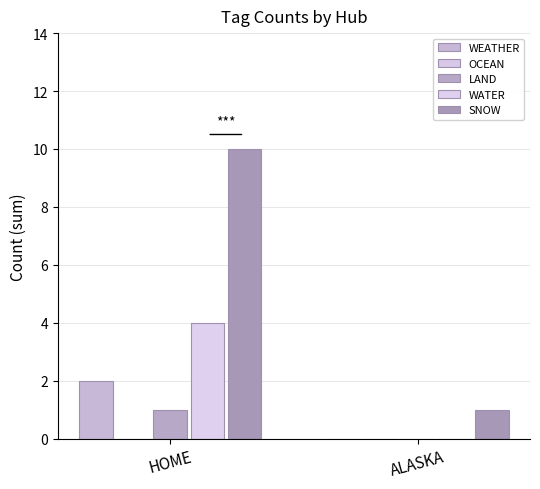

Which category has the highest value in the SNOW series?

HOME